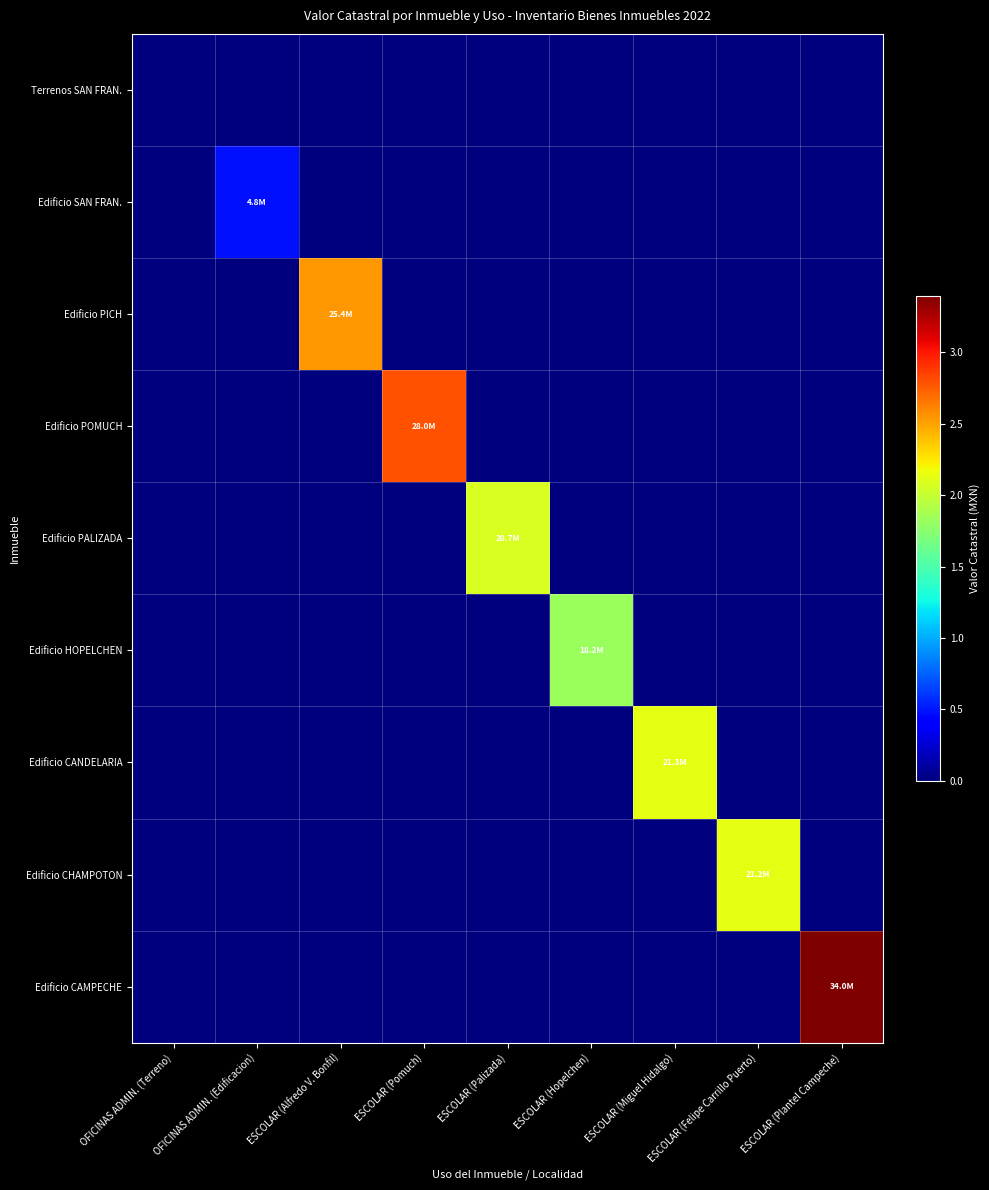

Which series has the largest total across all categories?

Edificio CAMPECHE